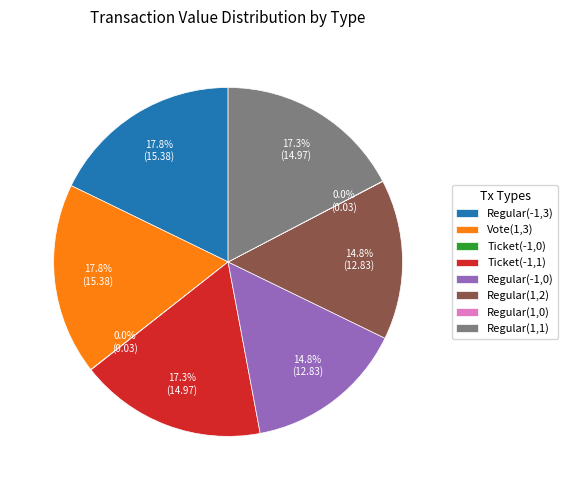

What is the ratio of the value at Regular(-1,3) to the value at Ticket(-1,1)?

1.0